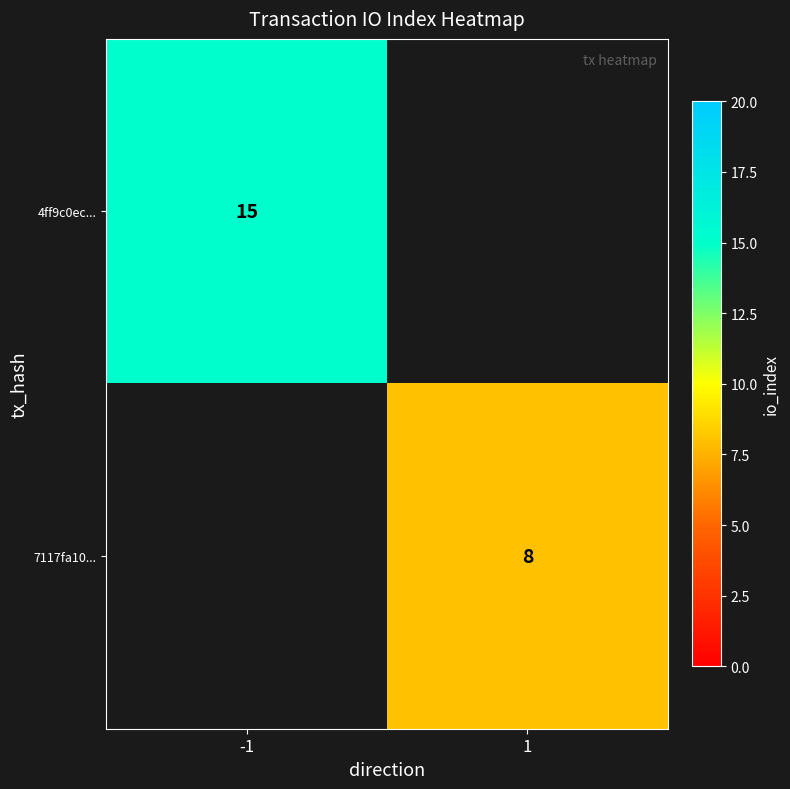

Is the value of 7117fa10... at 1 greater than the value of 4ff9c0ec... at -1?

No